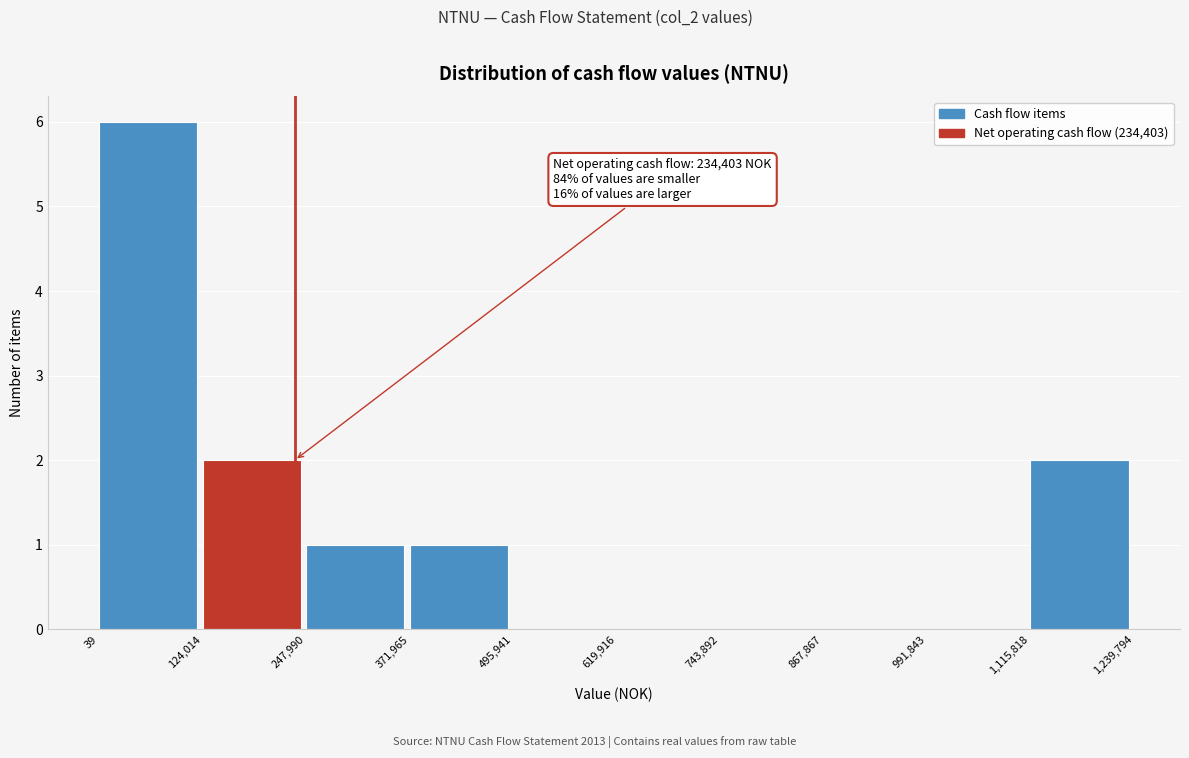

Which range on the x-axis has the tallest bar?

39 to 124,014